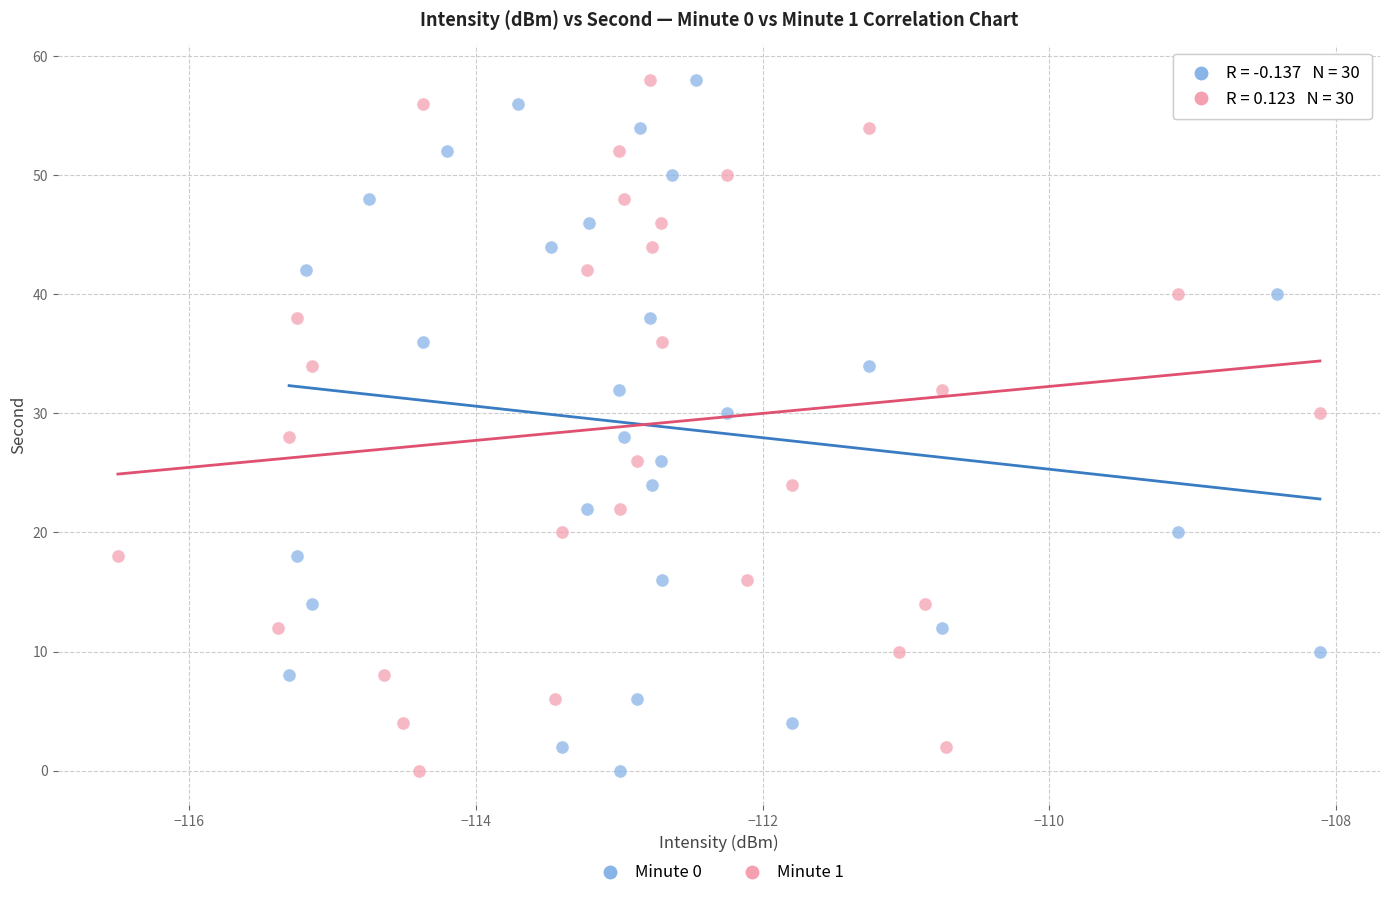

What are all the series names shown in the legend?

Minute 0, Minute 1